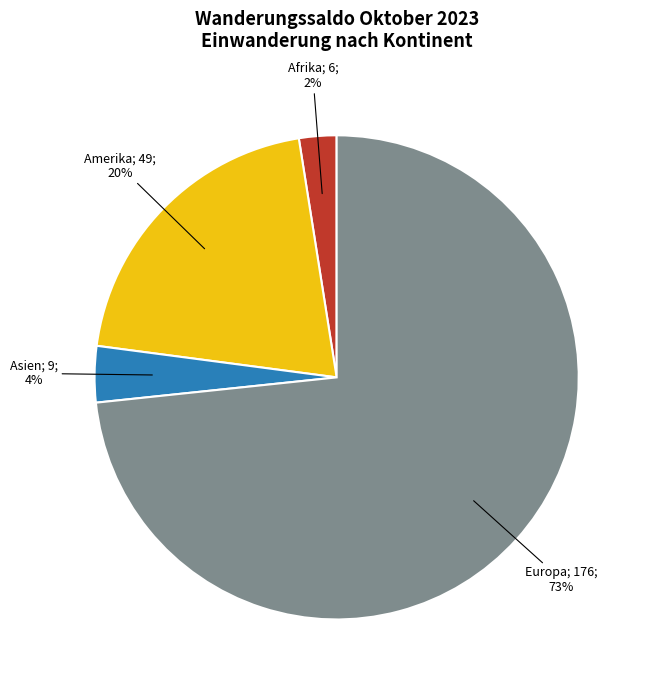

Is there a majority slice in this chart?

Yes